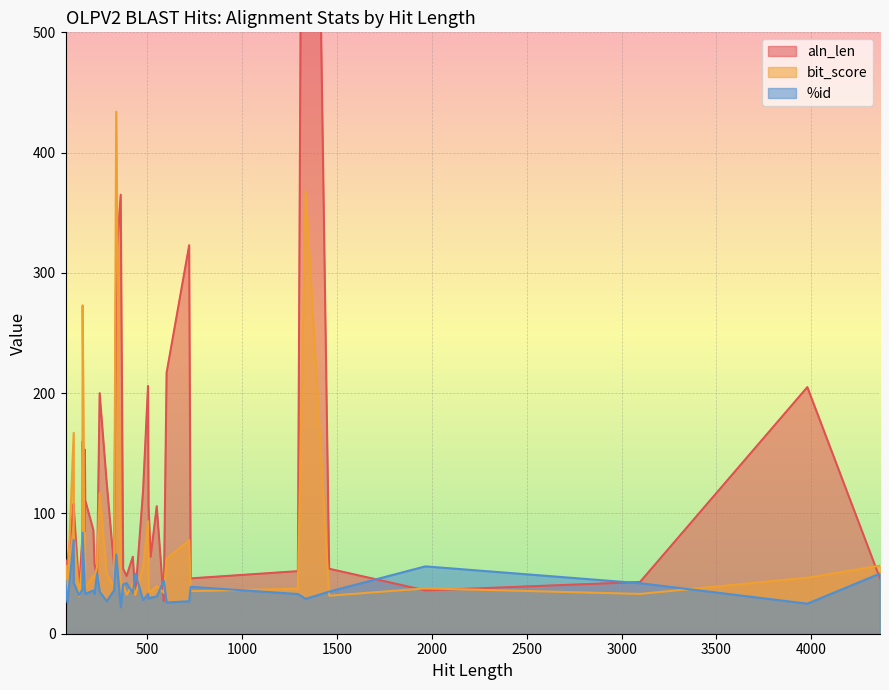

How many intersections are there between %id and aln_len?

10